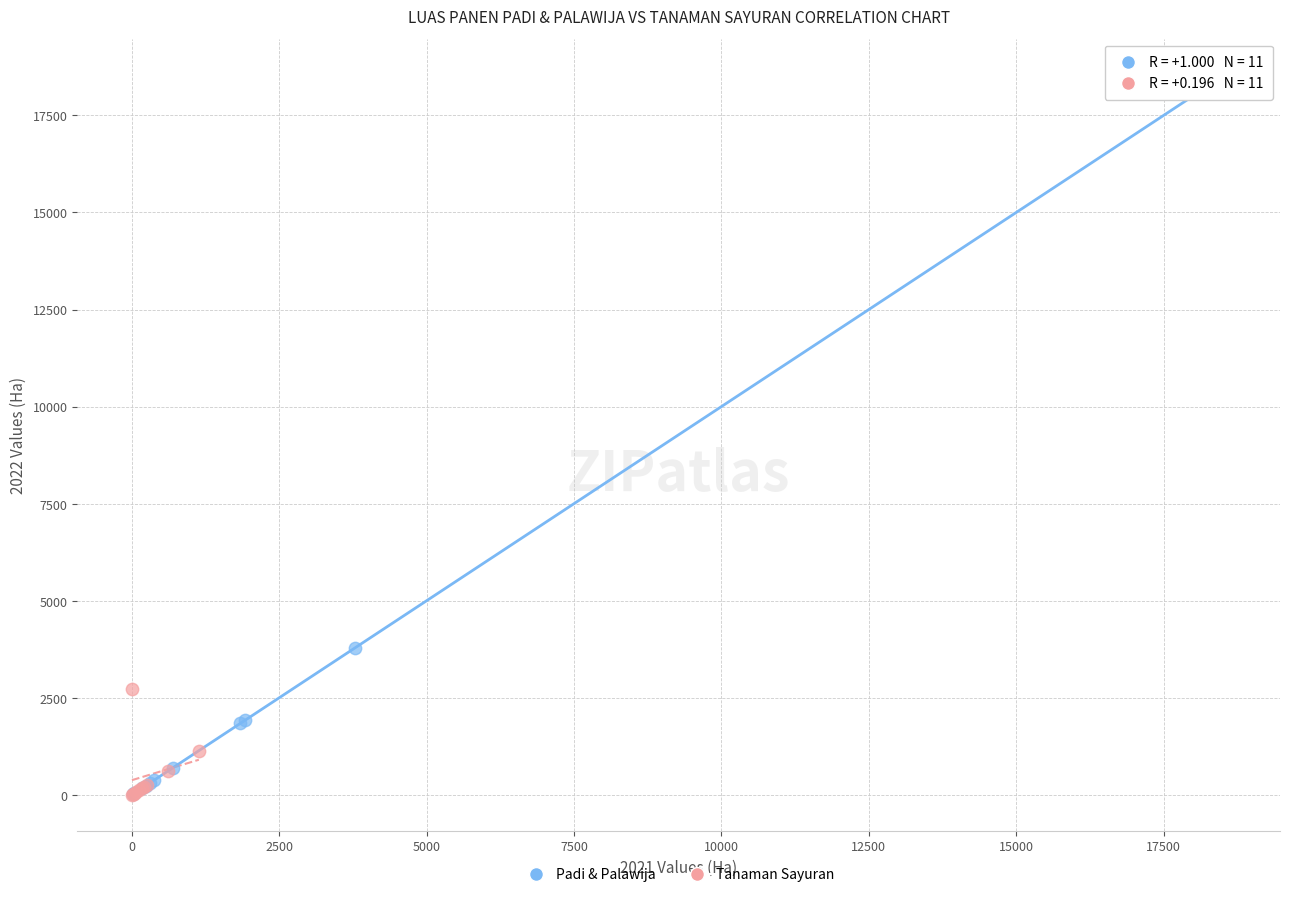

Which series contains the highest Y value?

Padi & Palawija